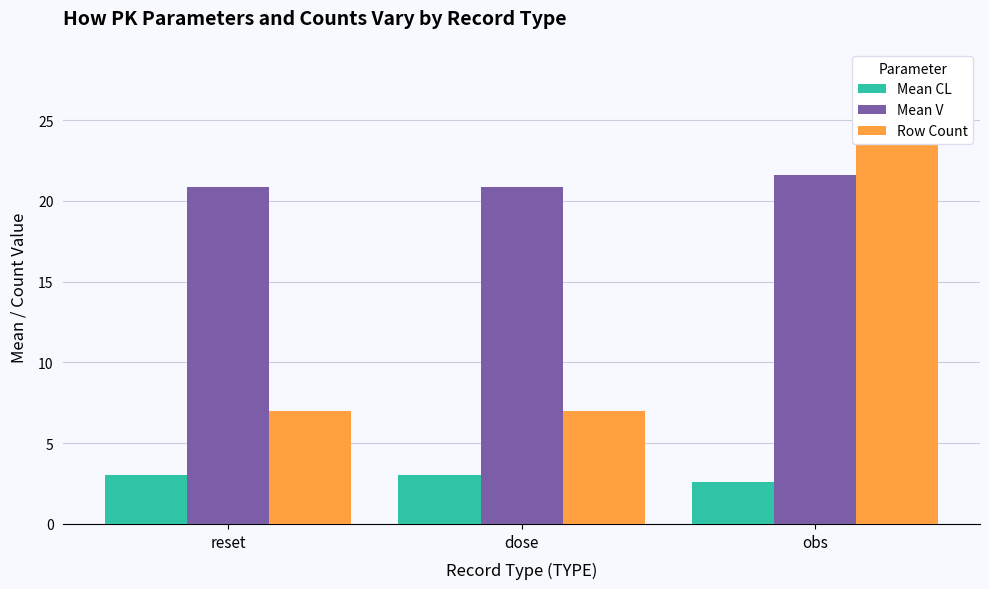

How many bars are there in each group?

3